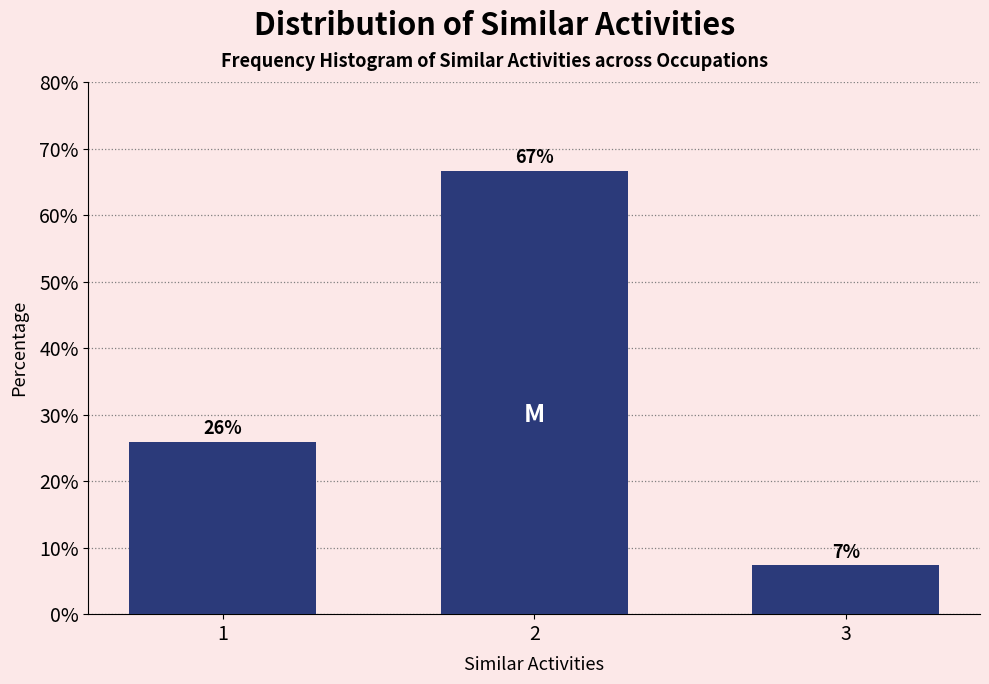

The chart shows a value of 66.7 at 2. True or false?

True